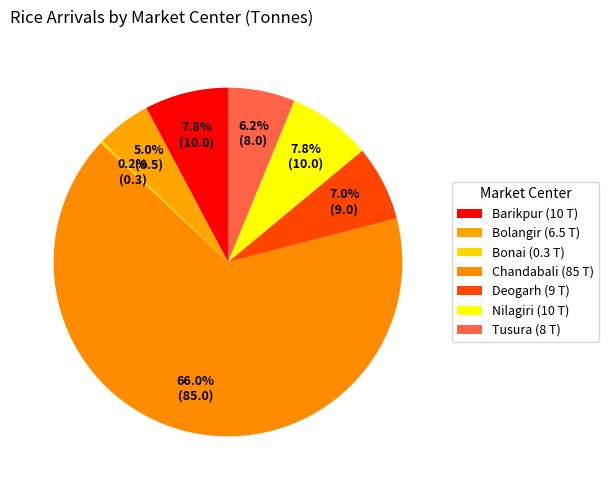

True or false: Barikpur accounts for 8% of the total.

True